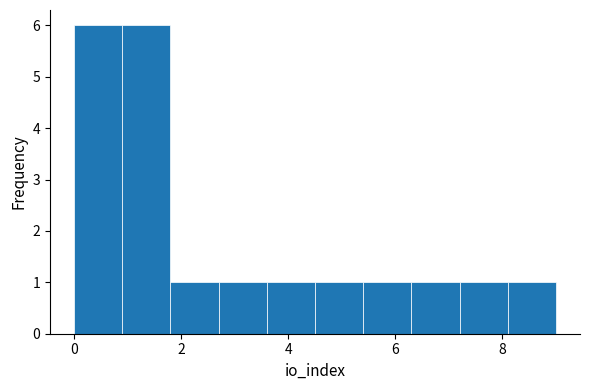

Reading left to right, list every bar in this chart as the range it spans on the x-axis followed by its height. Neither the bar edges nor the heights are printed on the chart, so give them approximately, as read against the axes.

0.0 to 0.9: 6
0.9 to 1.8: 6
1.8 to 2.7: 1
2.7 to 3.6: 1
3.6 to 4.5: 1
4.5 to 5.4: 1
5.4 to 6.3: 1
6.3 to 7.2: 1
7.2 to 8.1: 1
8.1 to 9.0: 1